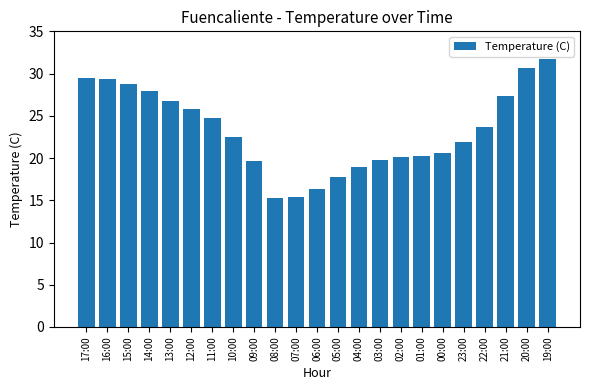

The chart shows a value of 9.0 at 08:00. True or false?

False